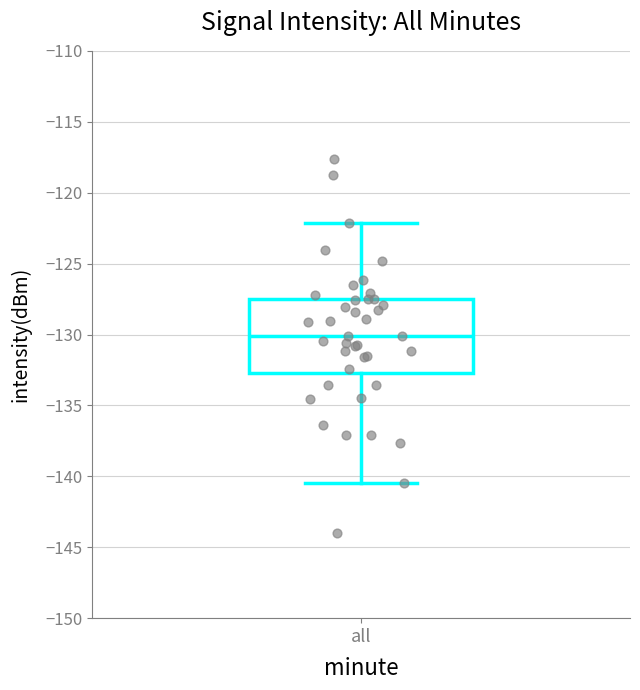

Transcribe this box plot: give where the median line is, the range the box spans, and where the two whiskers end, as read against the y-axis. The values are not printed on the chart, so give them approximately, as read against the axis.

median -130.0, box -132.5 to -127.5, whiskers -140.5 to -122.0